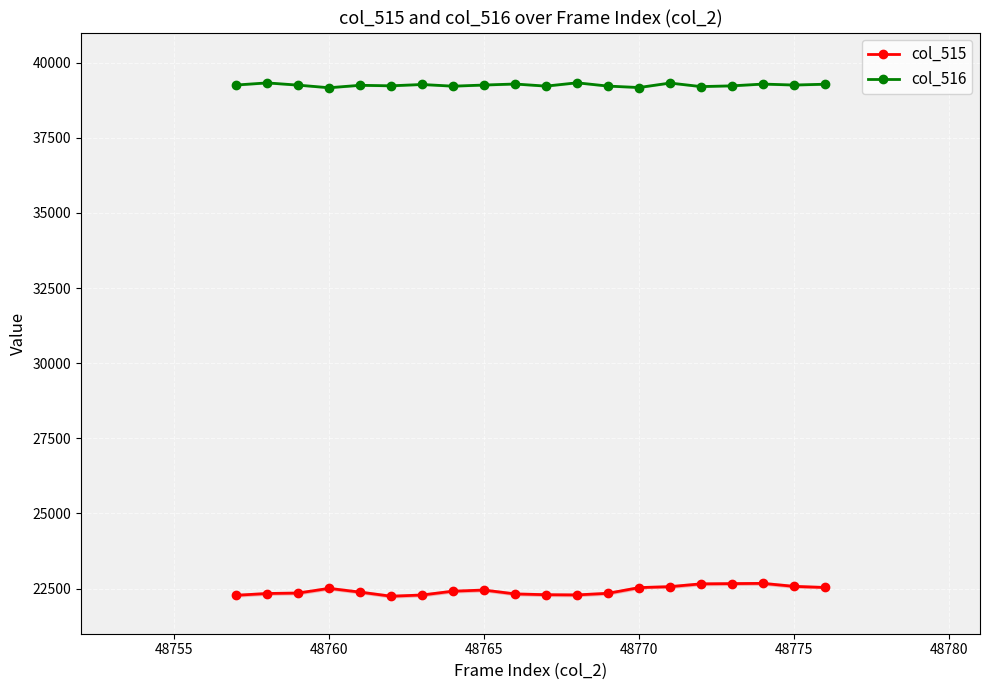

True or false: col_515 has more than 2 points higher than both neighbors.

True